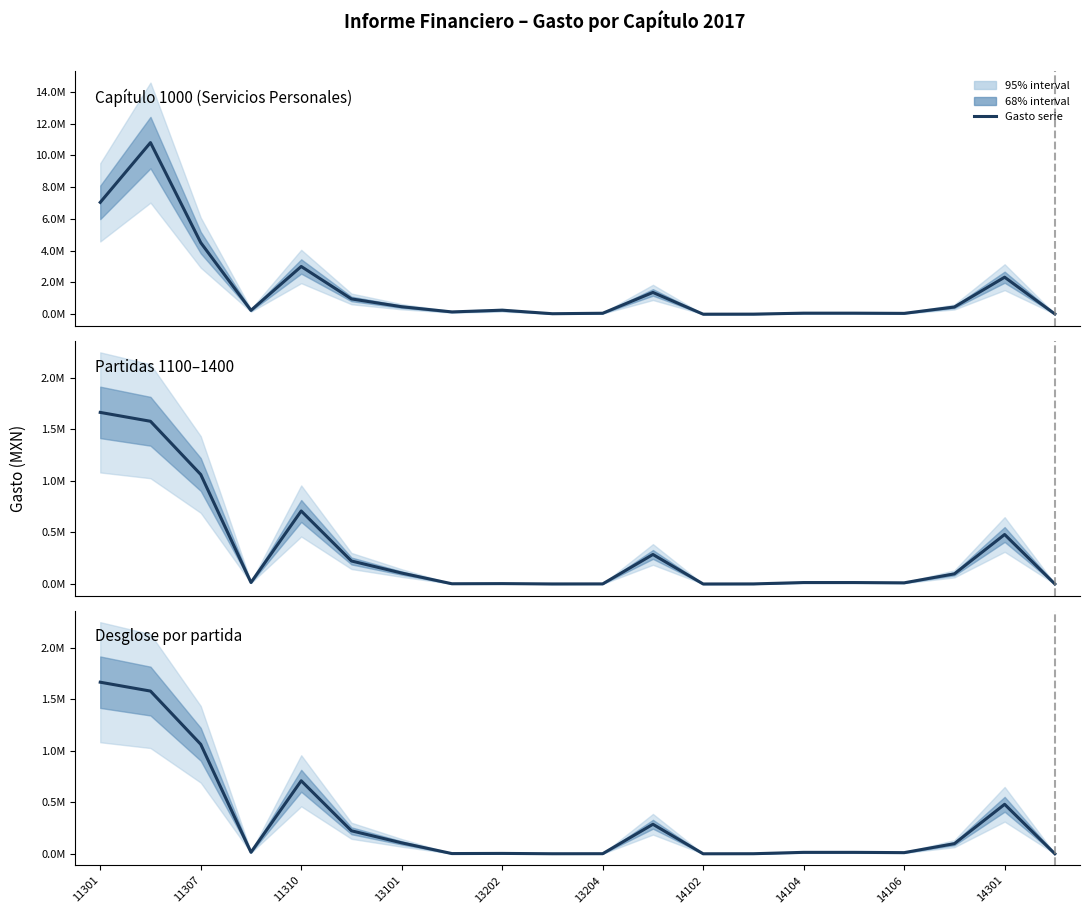

True or false: Gasto comprometido and Gasto aprobado intersect in this chart.

False